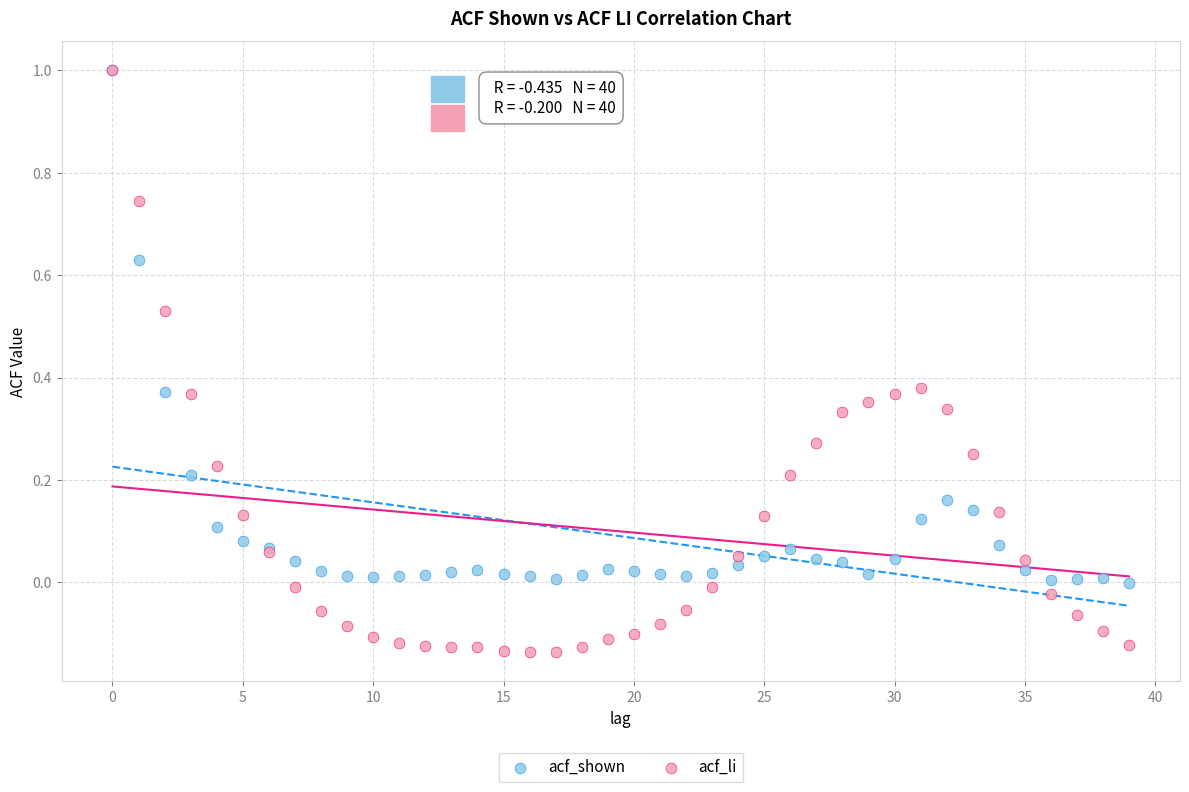

What are all the series names shown in the legend?

acf_shown, acf_li